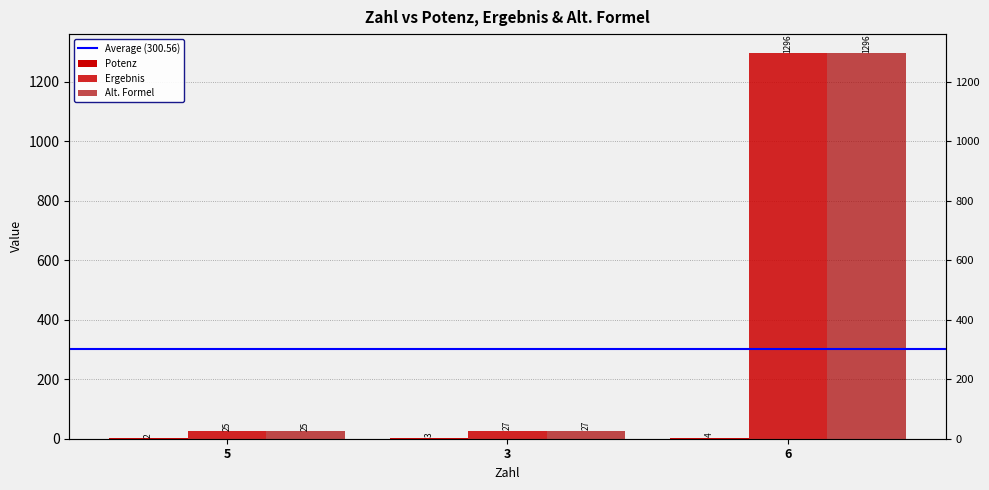

Which series has the largest total across all categories?

Ergebnis